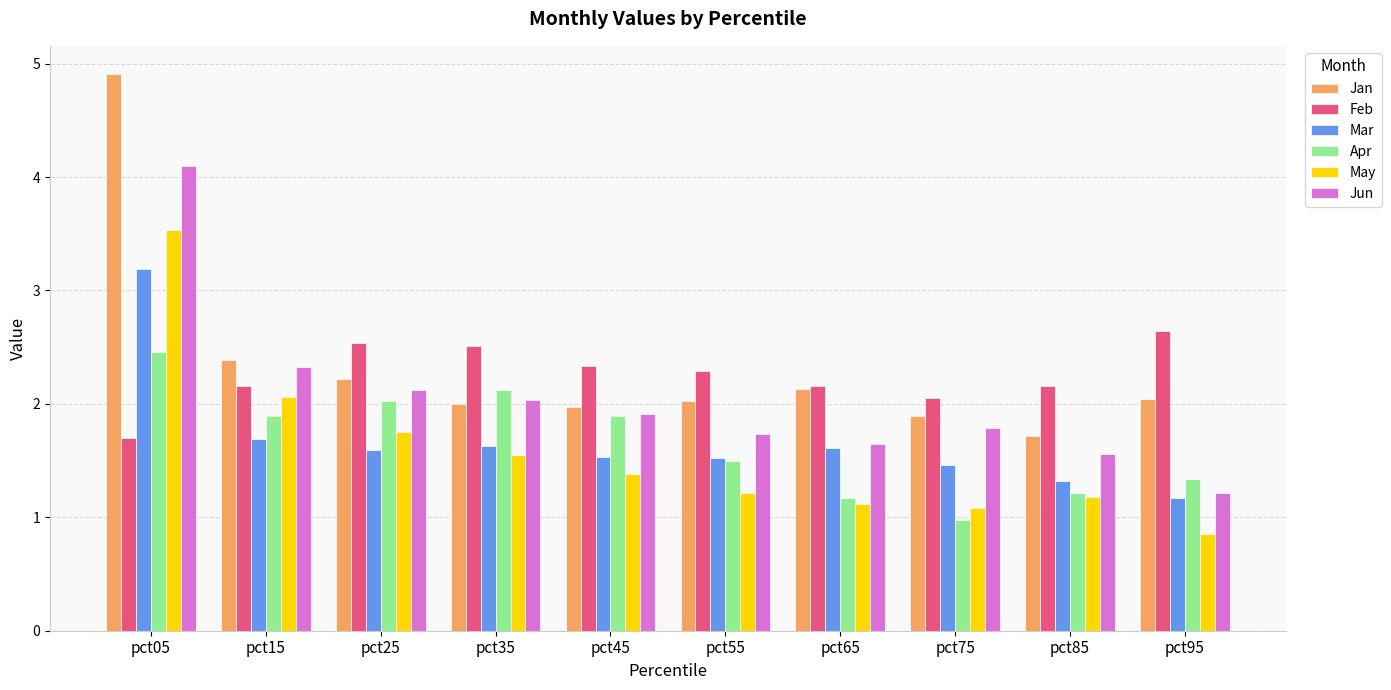

Which label corresponds to the smallest value in the chart?

pct95